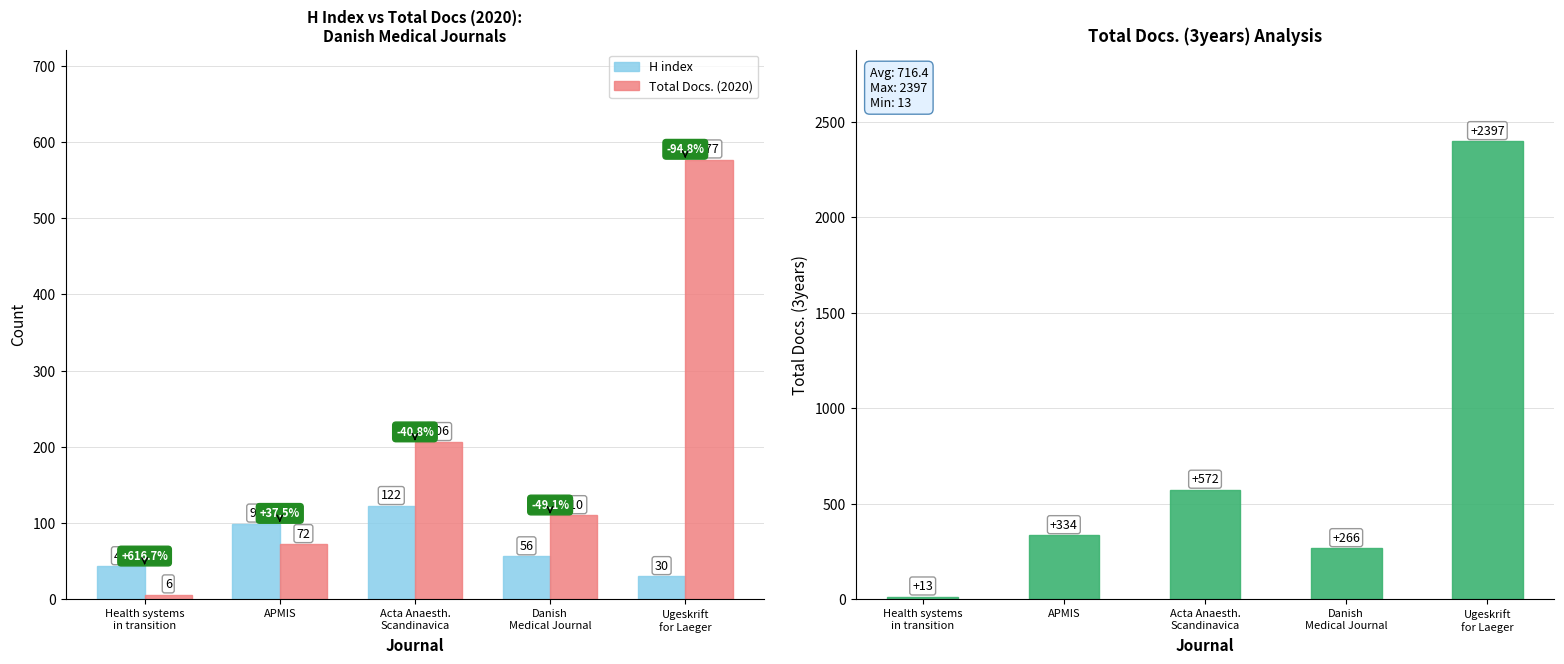

What is the total value across all series at Health systems
in transition?

62